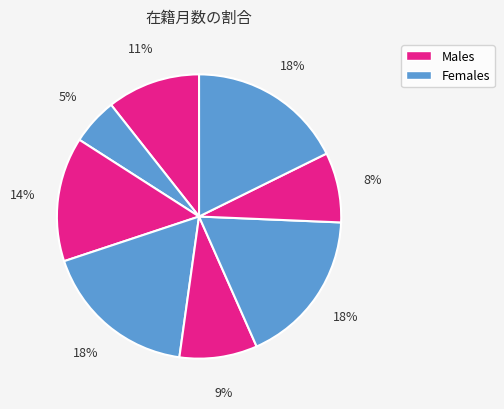

How many slices are in this pie chart?

8